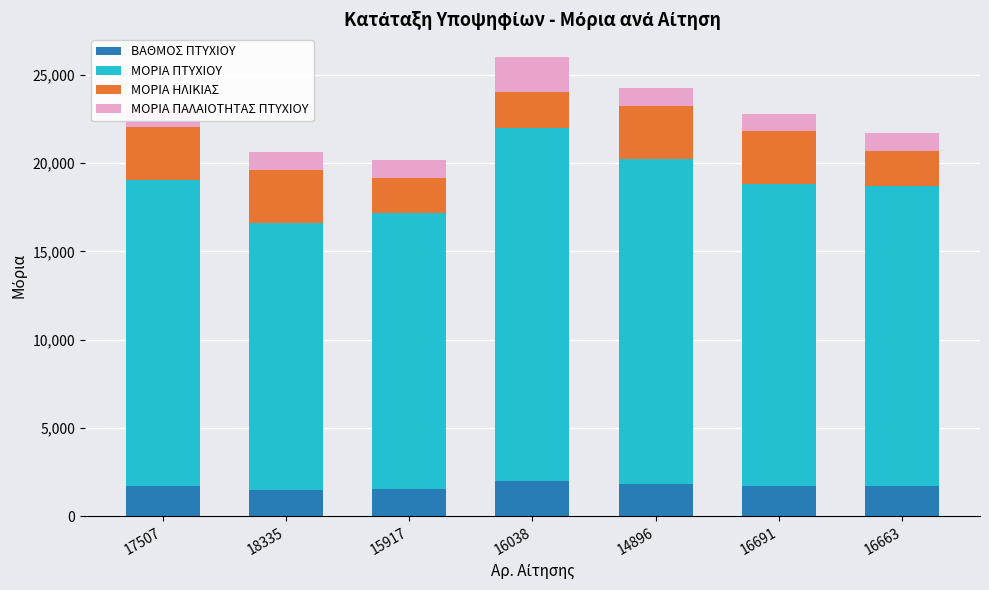

Reading left to right, what are all the values shown in this chart?

ΒΑΘΜΟΣ ΠΤΥΧΙΟΥ: 17507=1730.0	18335=1510.0	15917=1560.0	16038=2000.0	14896=1840.0	16691=1710.0	16663=1700.0
ΜΟΡΙΑ ΠΤΥΧΙΟΥ: 17507=17300.0	18335=15100.0	15917=15600.0	16038=20000.0	14896=18400.0	16691=17100.0	16663=17000.0
ΜΟΡΙΑ ΗΛΙΚΙΑΣ: 17507=3000.0	18335=3000.0	15917=2000.0	16038=2000.0	14896=3000.0	16691=3000.0	16663=2000.0
ΜΟΡΙΑ ΠΑΛΑΙΟΤΗΤΑΣ ΠΤΥΧΙΟΥ: 17507=1000.0	18335=1000.0	15917=1000.0	16038=2000.0	14896=1000.0	16691=1000.0	16663=1000.0